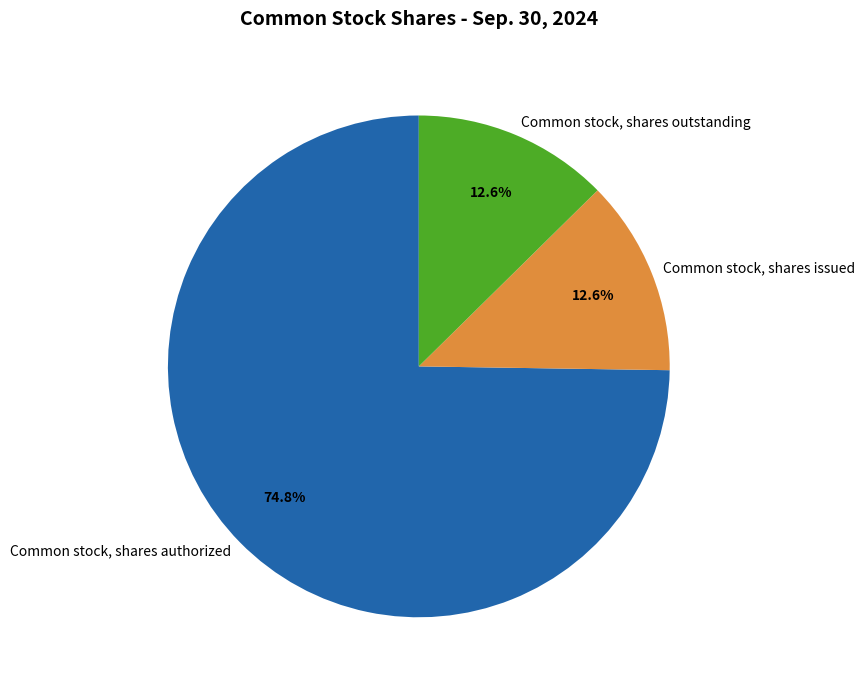

What is the largest slice in the pie chart?

Common stock, shares authorized